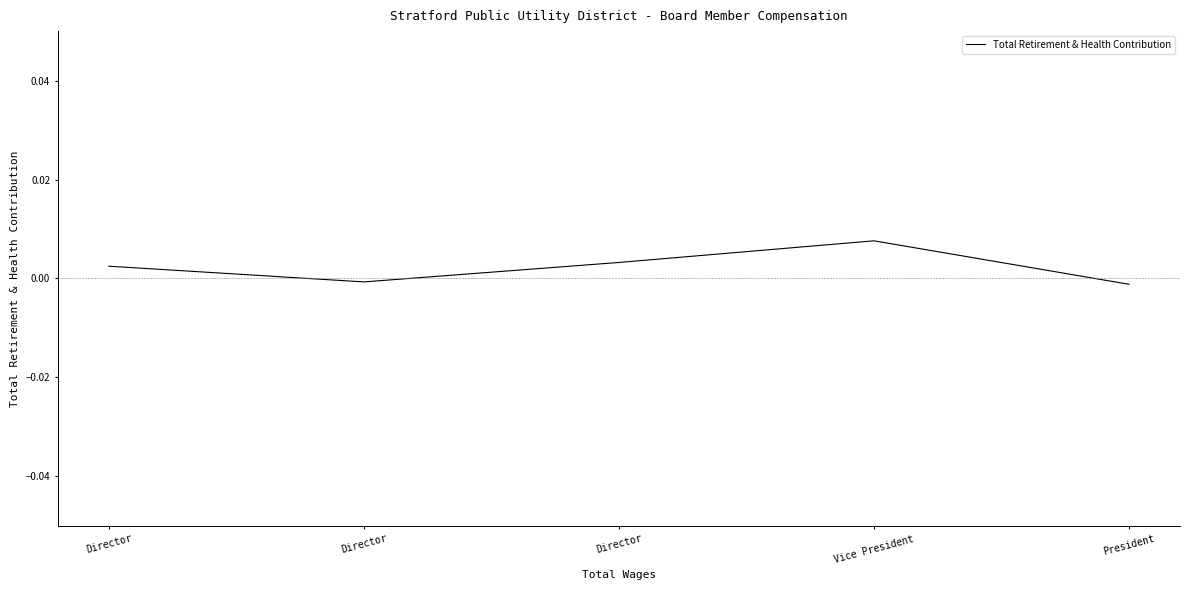

The chart shows a value of 0.0 at Director. True or false?

True